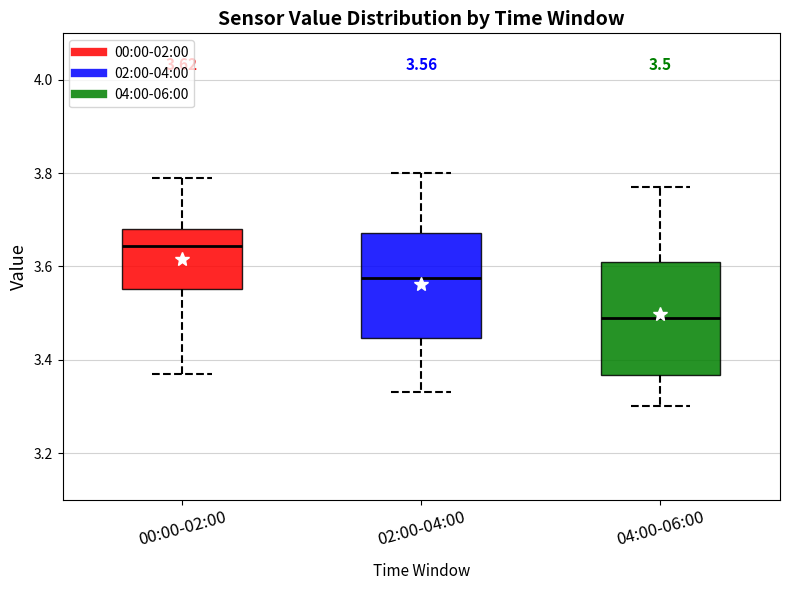

Which box has the highest median line?

00:00-02:00